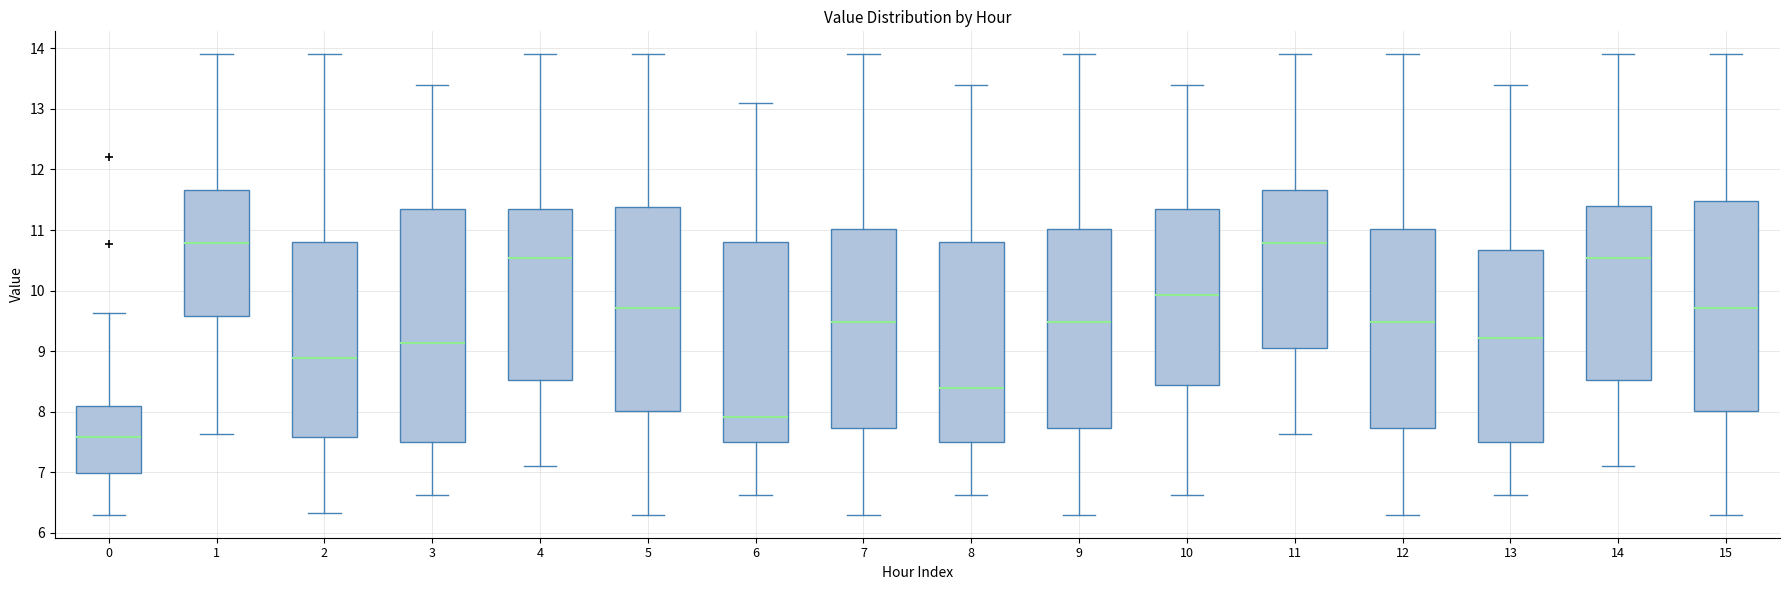

Reading left to right, read every box against the y-axis: the position of its median line, the range the box covers, and the ends of its whiskers. The values are not printed on the chart, so give them approximately, as read against the axis.

0: median 7.6, box 7.0 to 8.1, whiskers 6.3 to 9.6
1: median 10.8, box 9.6 to 11.7, whiskers 7.6 to 13.9
2: median 8.9, box 7.6 to 10.8, whiskers 6.3 to 13.9
3: median 9.1, box 7.5 to 11.4, whiskers 6.6 to 13.4
4: median 10.5, box 8.5 to 11.4, whiskers 7.1 to 13.9
5: median 9.7, box 8.0 to 11.4, whiskers 6.3 to 13.9
6: median 7.9, box 7.5 to 10.8, whiskers 6.6 to 13.1
7: median 9.5, box 7.7 to 11.0, whiskers 6.3 to 13.9
8: median 8.4, box 7.5 to 10.8, whiskers 6.6 to 13.4
9: median 9.5, box 7.7 to 11.0, whiskers 6.3 to 13.9
10: median 9.9, box 8.4 to 11.4, whiskers 6.6 to 13.4
11: median 10.8, box 9.1 to 11.7, whiskers 7.6 to 13.9
12: median 9.5, box 7.7 to 11.0, whiskers 6.3 to 13.9
13: median 9.2, box 7.5 to 10.7, whiskers 6.6 to 13.4
14: median 10.5, box 8.5 to 11.4, whiskers 7.1 to 13.9
15: median 9.7, box 8.0 to 11.5, whiskers 6.3 to 13.9